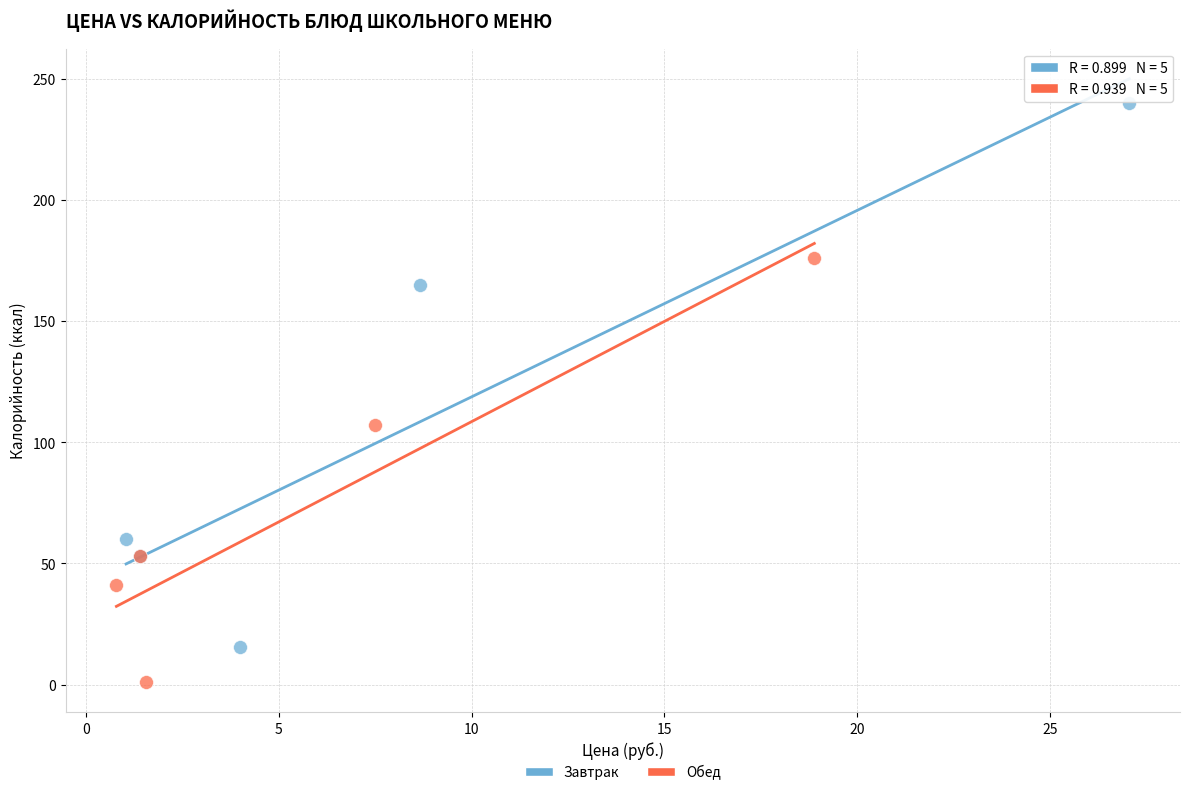

Which series contains the lowest Y value?

Обед